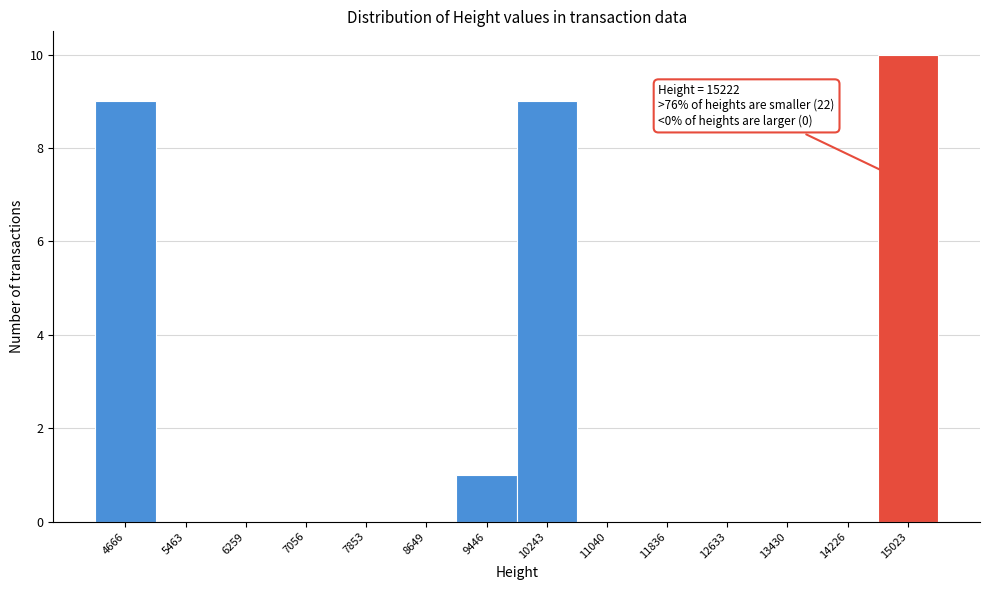

Which range on the x-axis has the tallest bar?

14600 to 15400